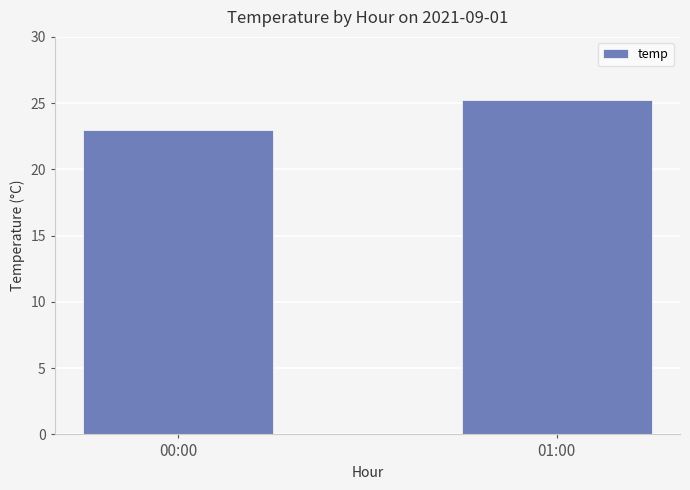

What is the greatest value displayed?

25.2